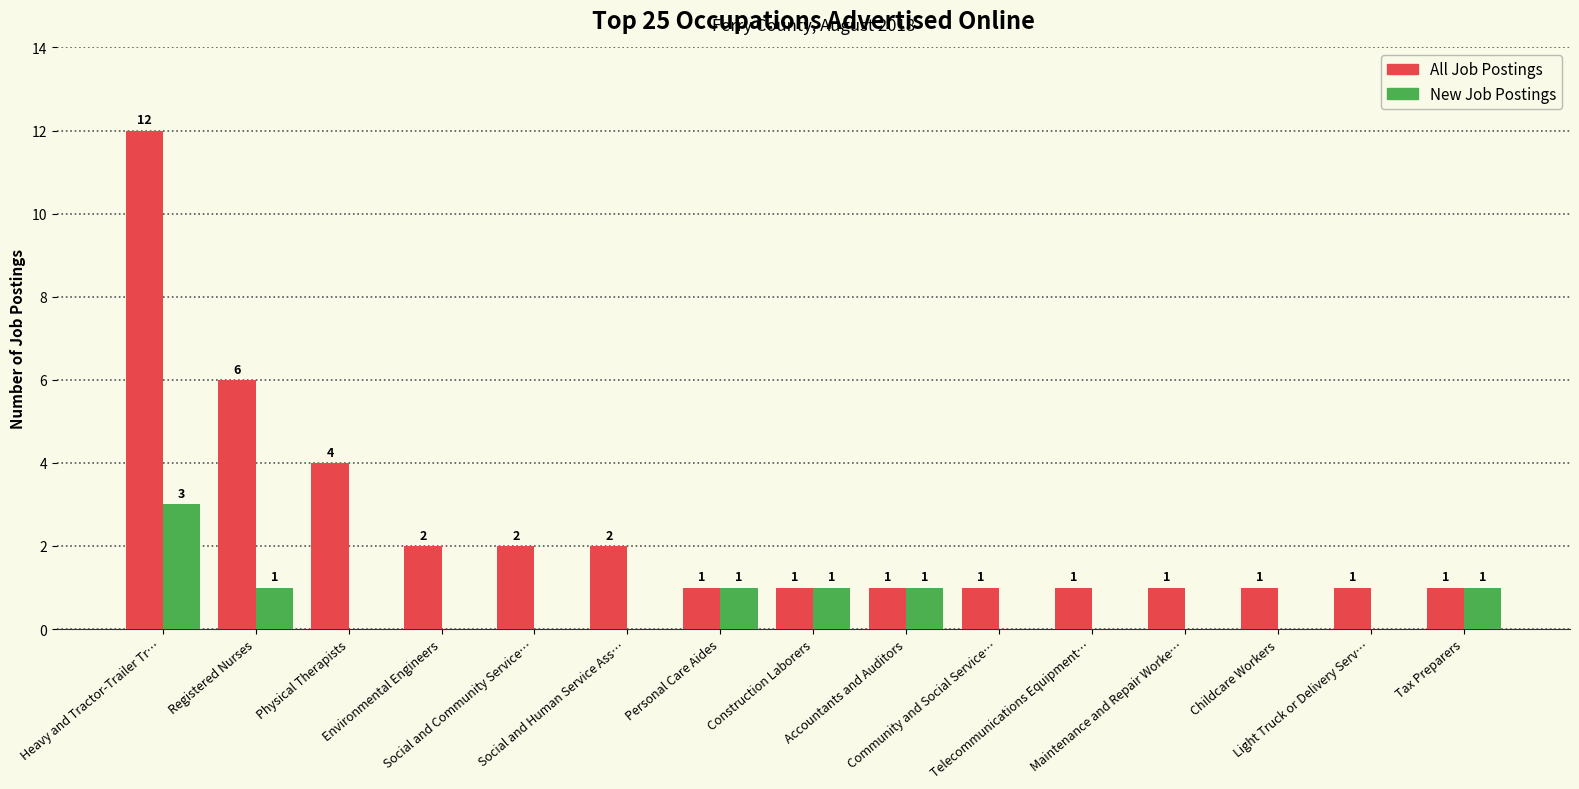

Is it true that All Job Postings equals 1 at Community and Social Service…?

True